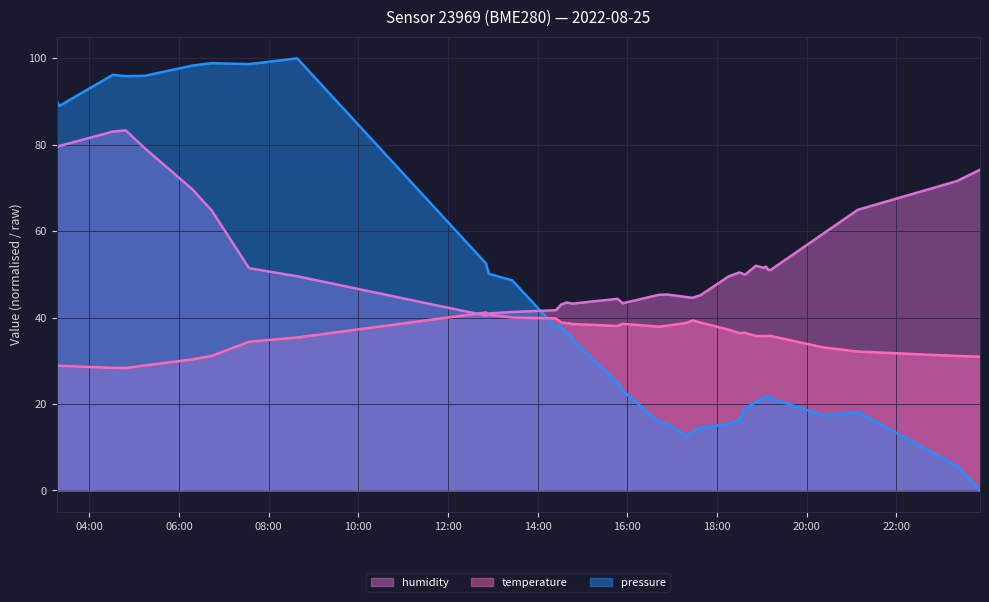

List the series in order of their overall mean, lowest first.

temperature, pressure, humidity